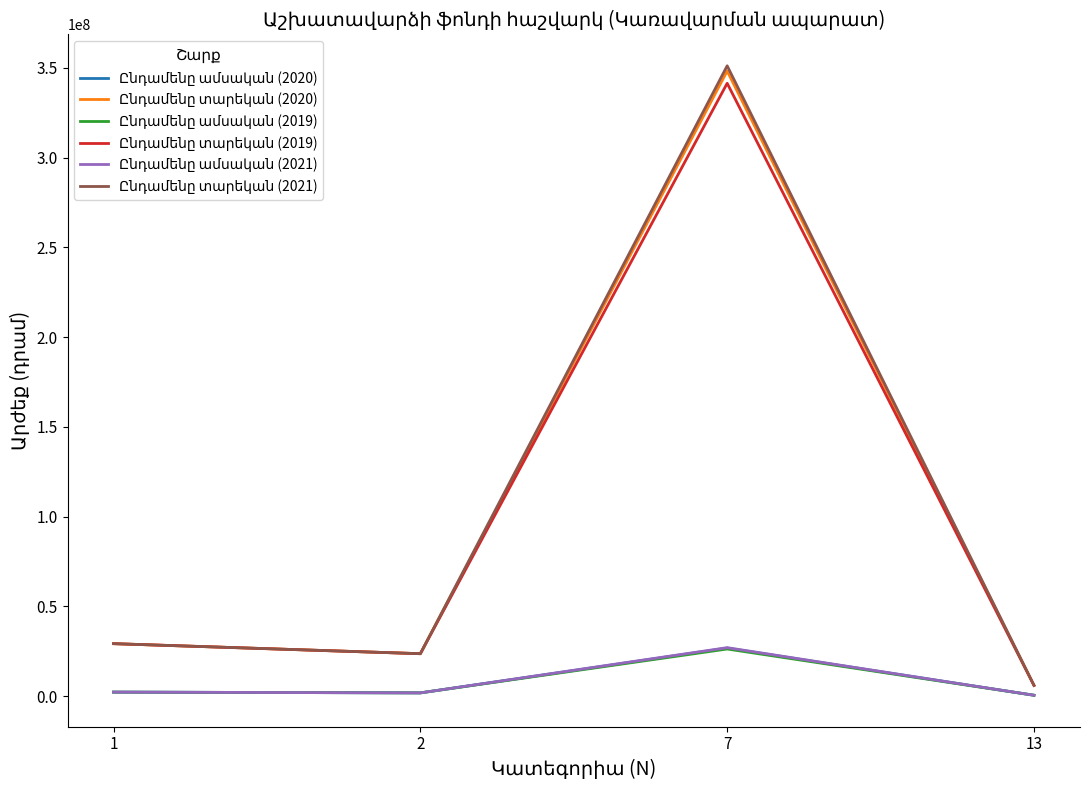

At which category is the sum across all series the highest?

7